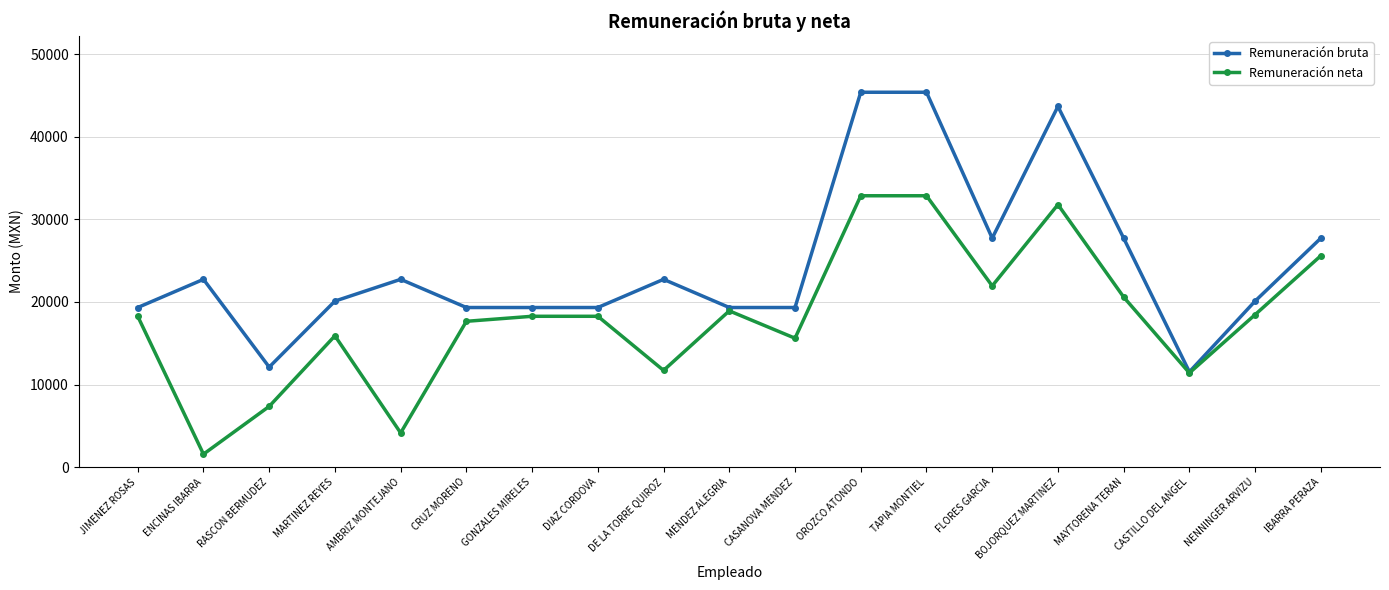

How many categories are shown in the chart?

19